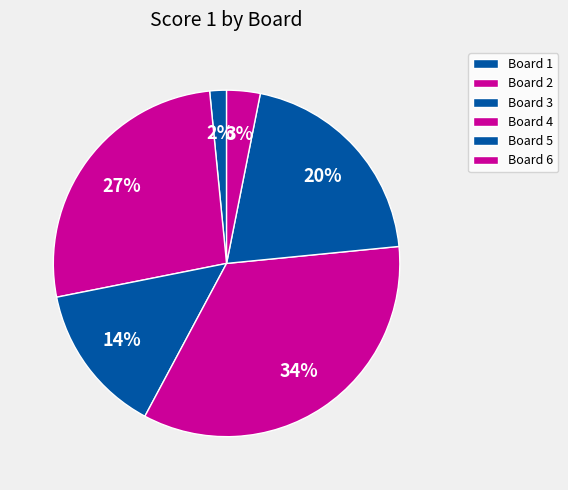

True or false: Board 2 accounts for 27% of the total.

True